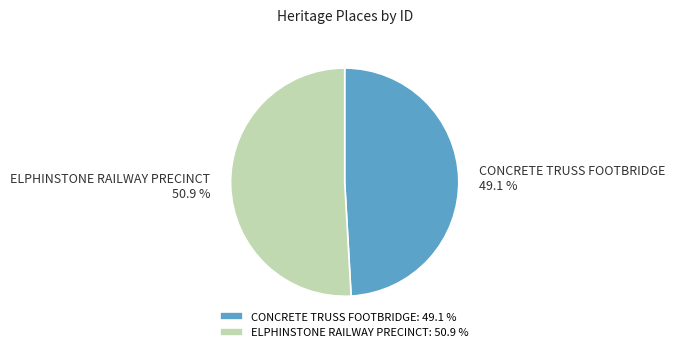

Combined, do CONCRETE TRUSS FOOTBRIDGE and ELPHINSTONE RAILWAY PRECINCT account for over 50%?

Yes